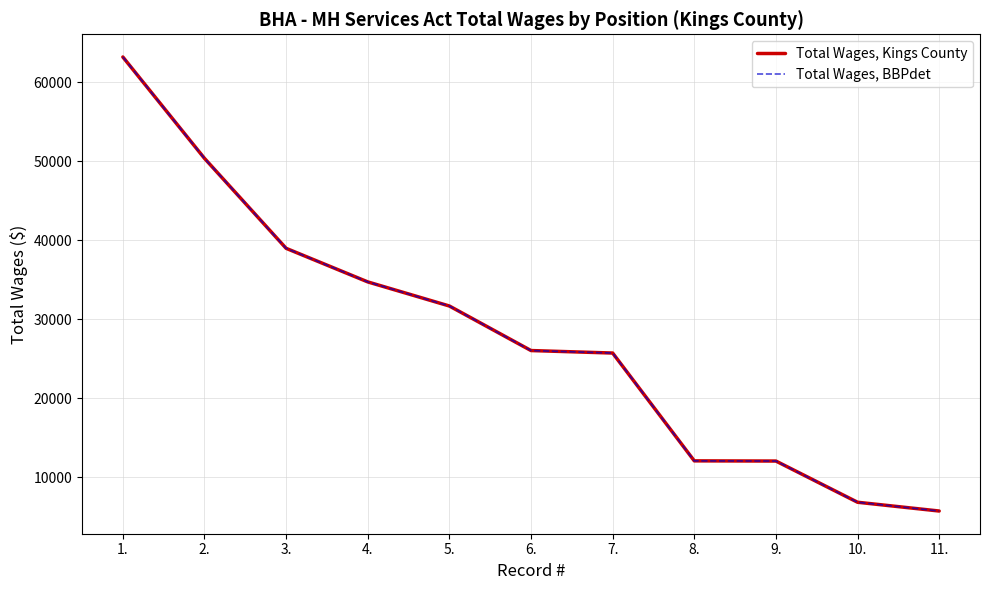

Which series has the largest range (max minus min)?

Total Wages, Kings County